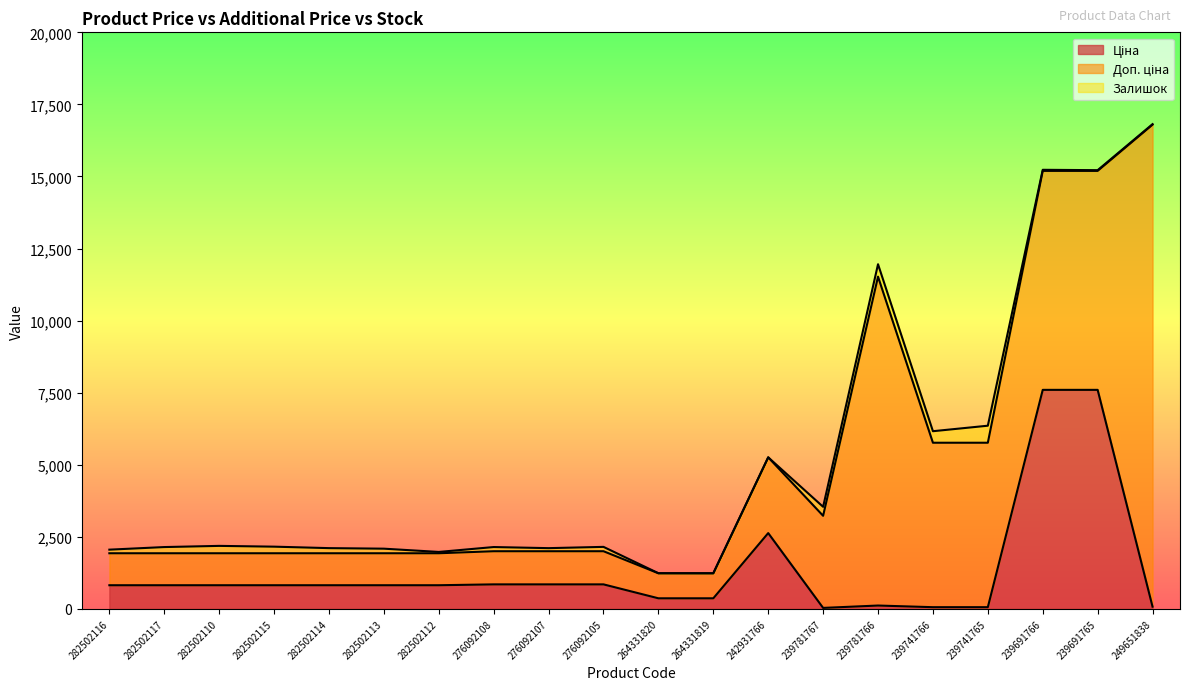

Reading right to left, extract all data points from this chart.

Ціна: 74.3	7596.5	7596.5	57.0	57.0	114.1	31.9	2627.5	365.2	365.2	848.4	848.4	848.4	818.5	818.5	818.5	818.5	818.5	818.5	818.5
Доп. ціна: 16722.0	7596.5	7596.5	5705.0	5705.0	11410.0	3195.0	2628.0	868.0	868.0	1149.7	1149.7	1149.7	1109.2	1109.2	1109.2	1109.2	1109.2	1109.2	1109.2
Залишок: 19.0	25.0	38.0	591.0	400.0	431.0	312.0	0.0	0.0	2.0	151.0	107.0	145.0	46.0	159.0	178.0	229.0	256.0	215.0	125.0